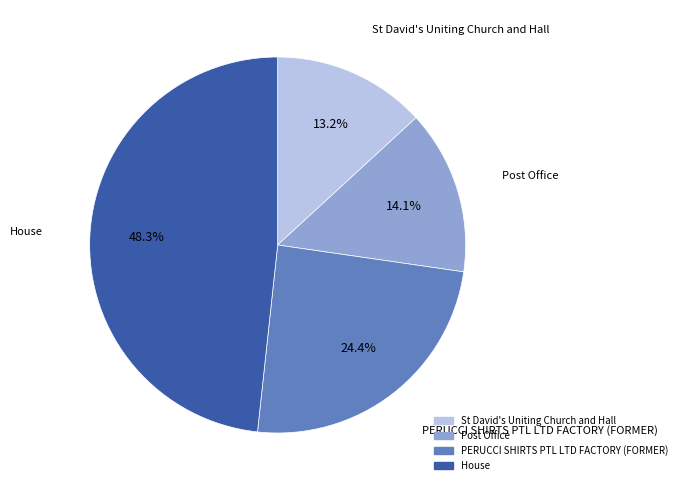

Combined, what portion of the pie is Post Office and House?

62.4%